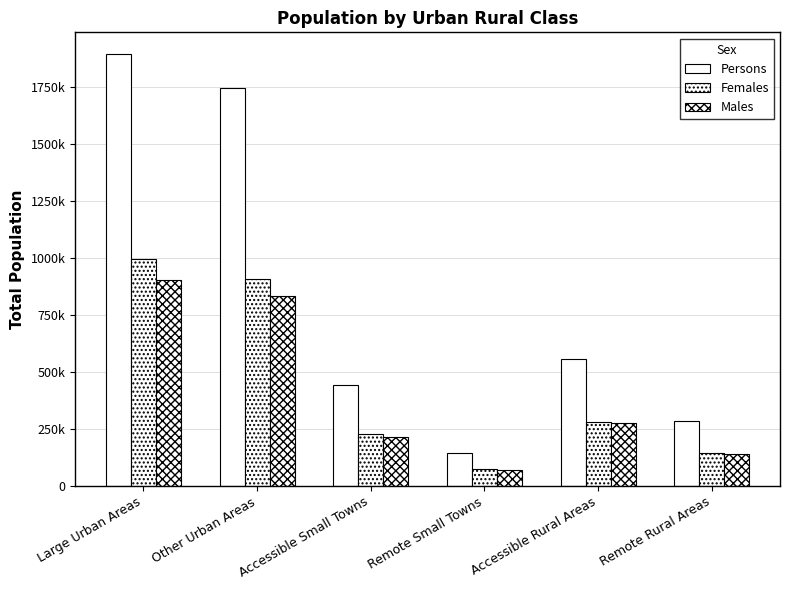

What is the difference between the highest and lowest values at Remote Small Towns?

75055